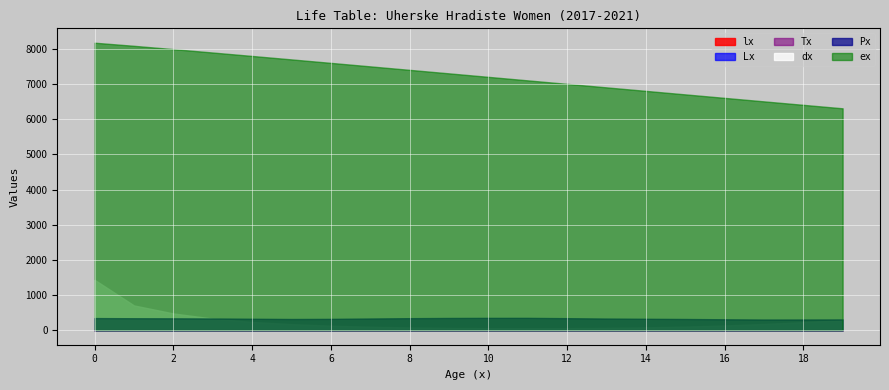

Which series changed the most between 4 and 5?

Tx